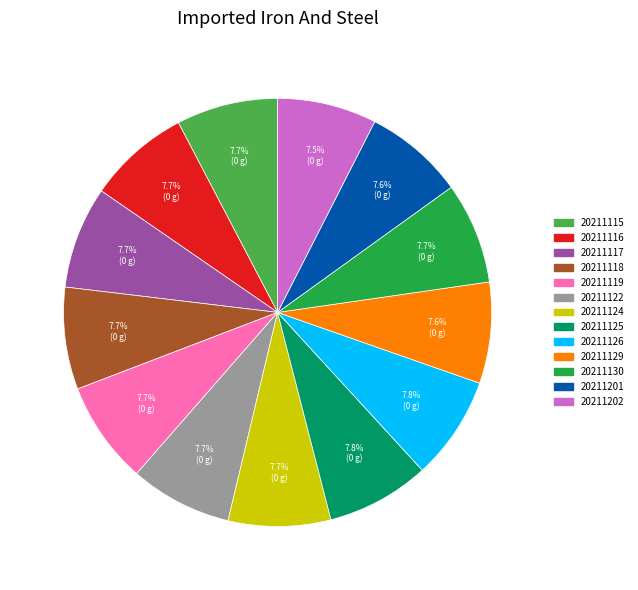

How many slices are in this pie chart?

13